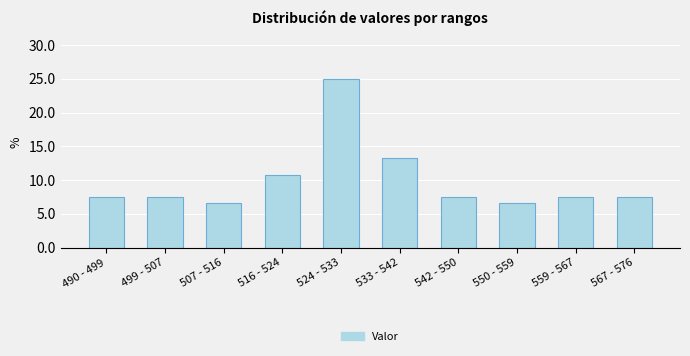

Reading left to right, list all the values displayed in this chart.

7.5	7.5	6.7	10.8	25.0	13.3	7.5	6.7	7.5	7.5